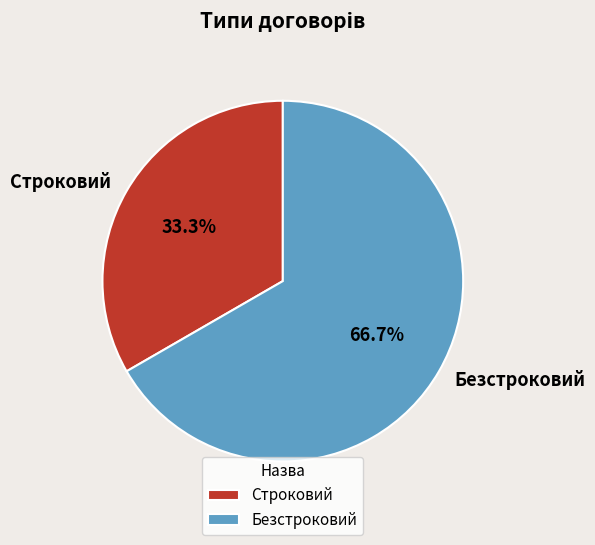

To the nearest percent, what is the difference between the Строковий and Безстроковий slice percentages?

33%